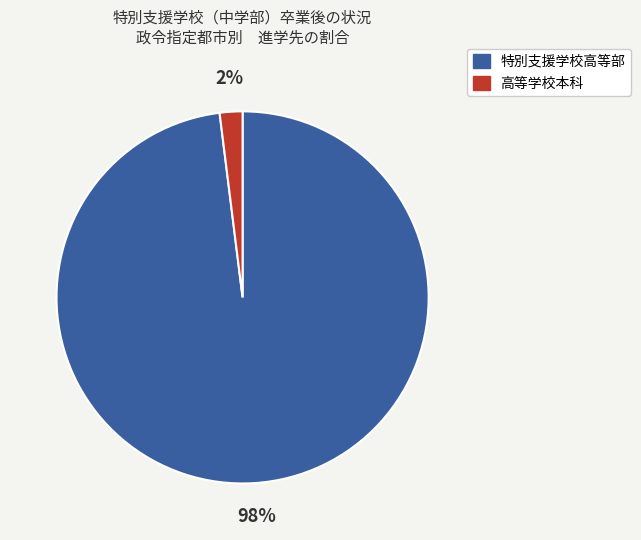

Rank the categories by value from lowest to highest.

高等学校本科, 特別支援学校高等部